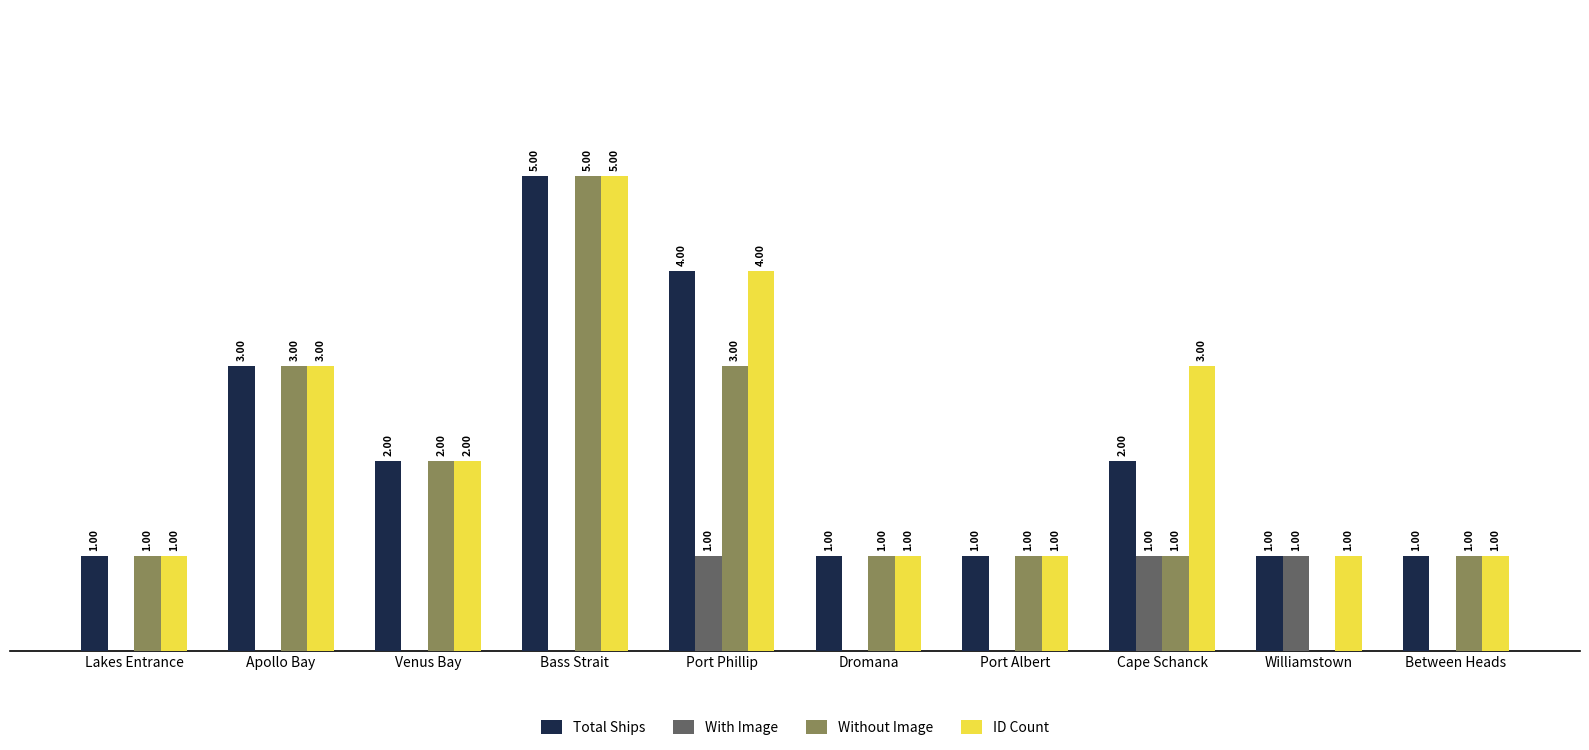

Which category has the highest value across all series?

Bass Strait